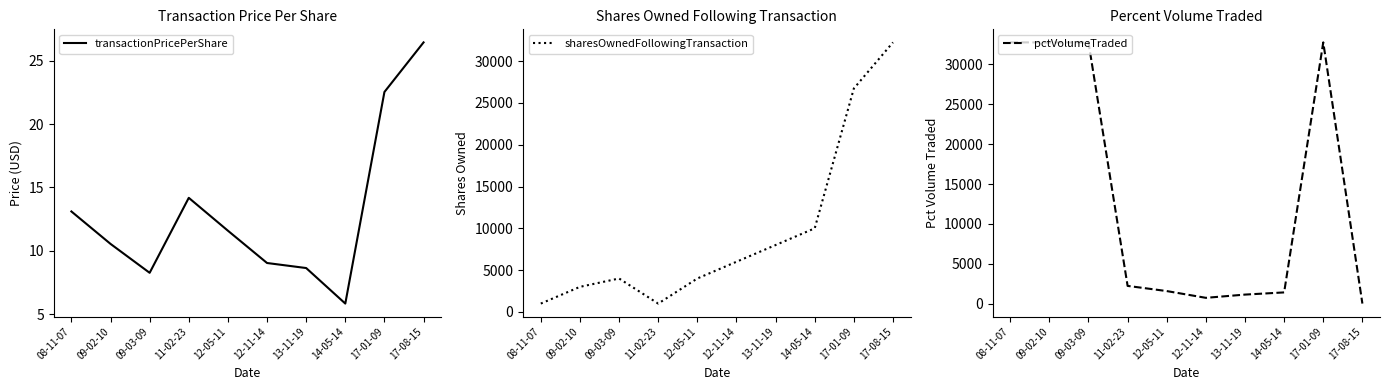

The value of transactionPricePerShare at 13-11-19 is 8.6. True or false?

True